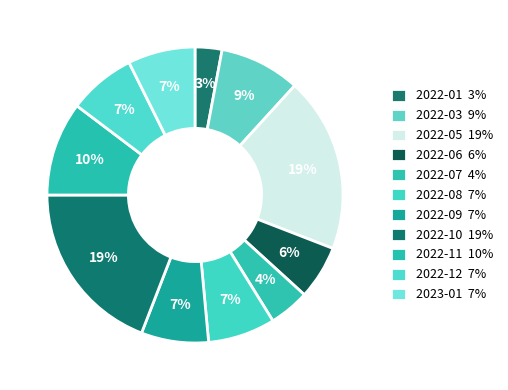

Count the number of slices in the pie.

11